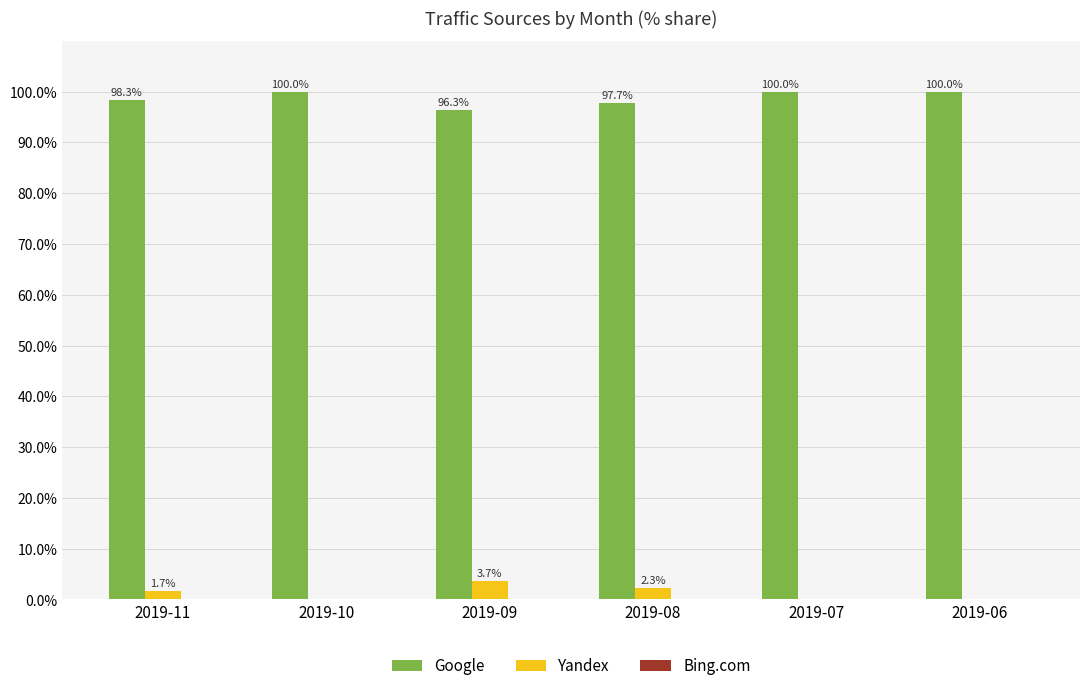

The value of Google at 2019-09 is 20.5. True or false?

False